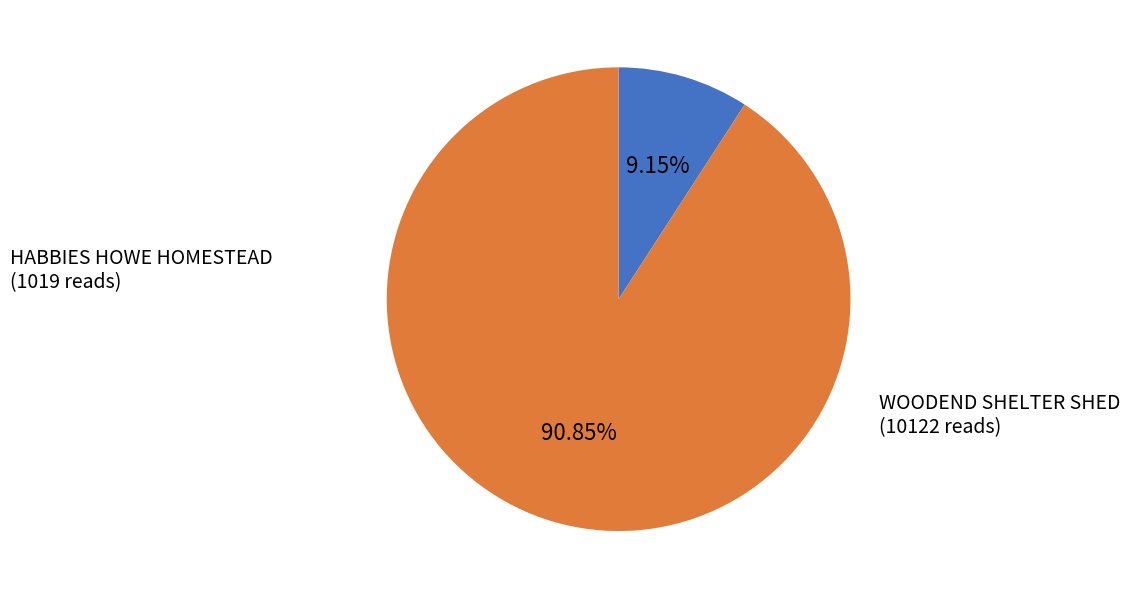

Which category has the smallest portion of the pie?

HABBIES HOWE HOMESTEAD